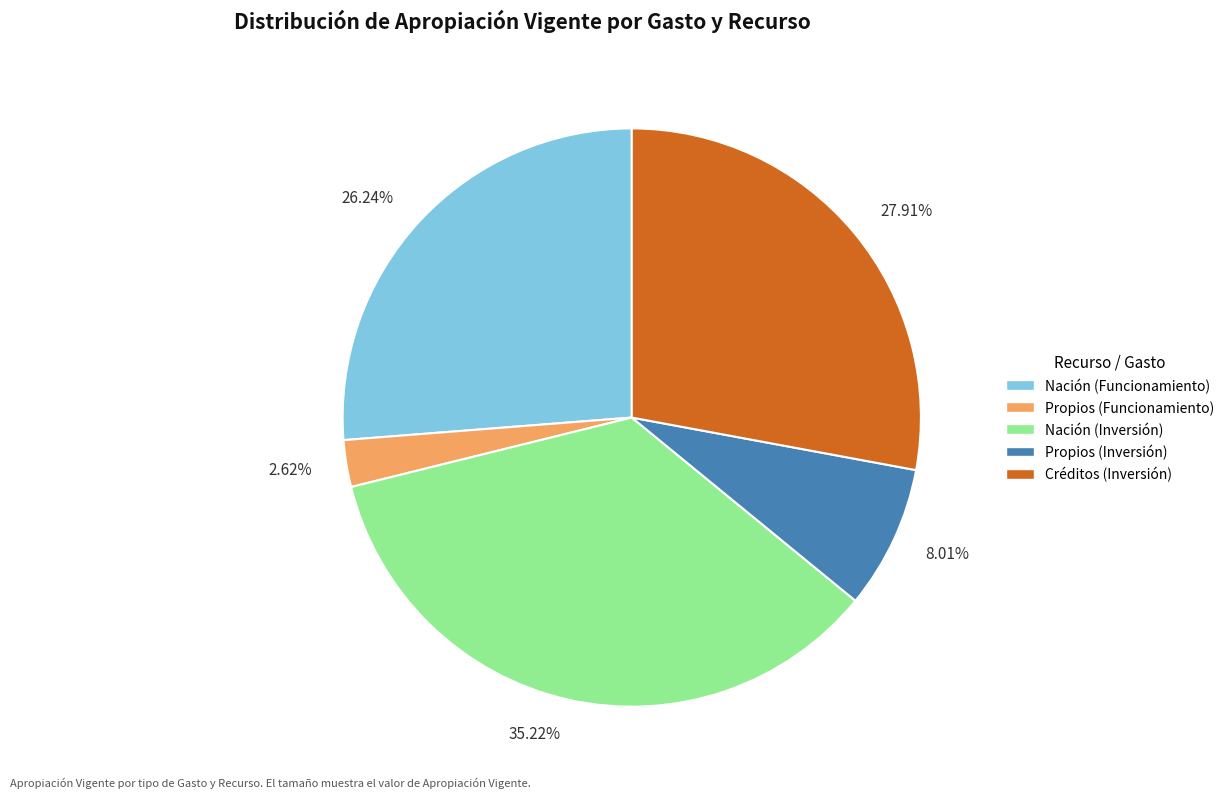

How many segments does this pie chart have?

5